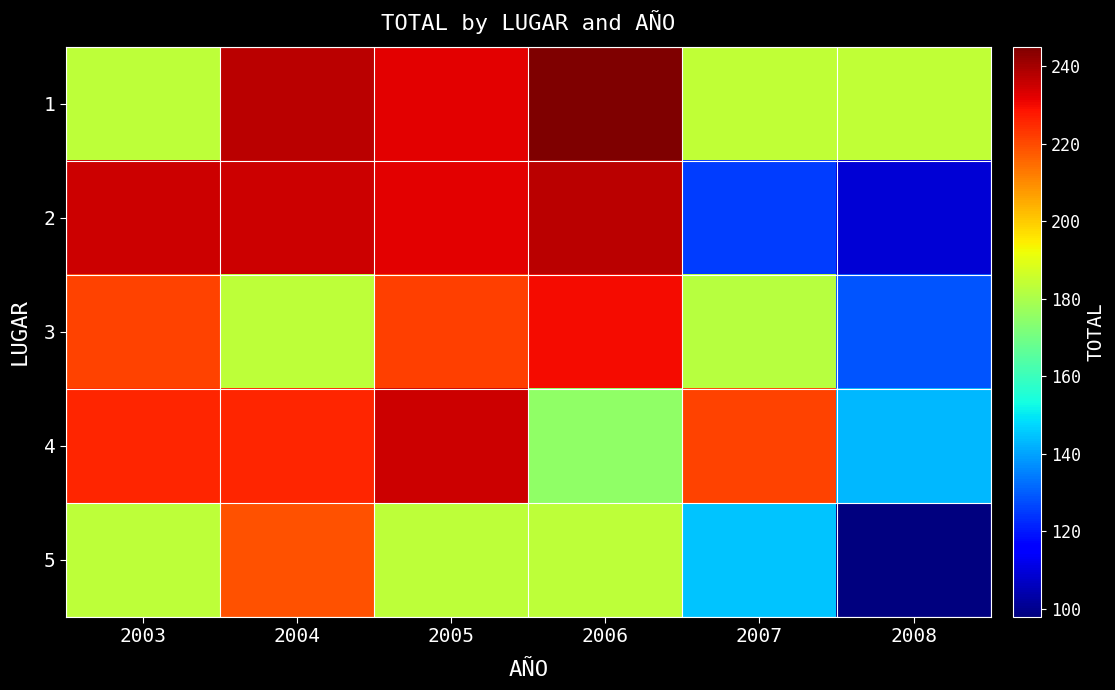

Which has a higher value, 2004 or 2005?

2004